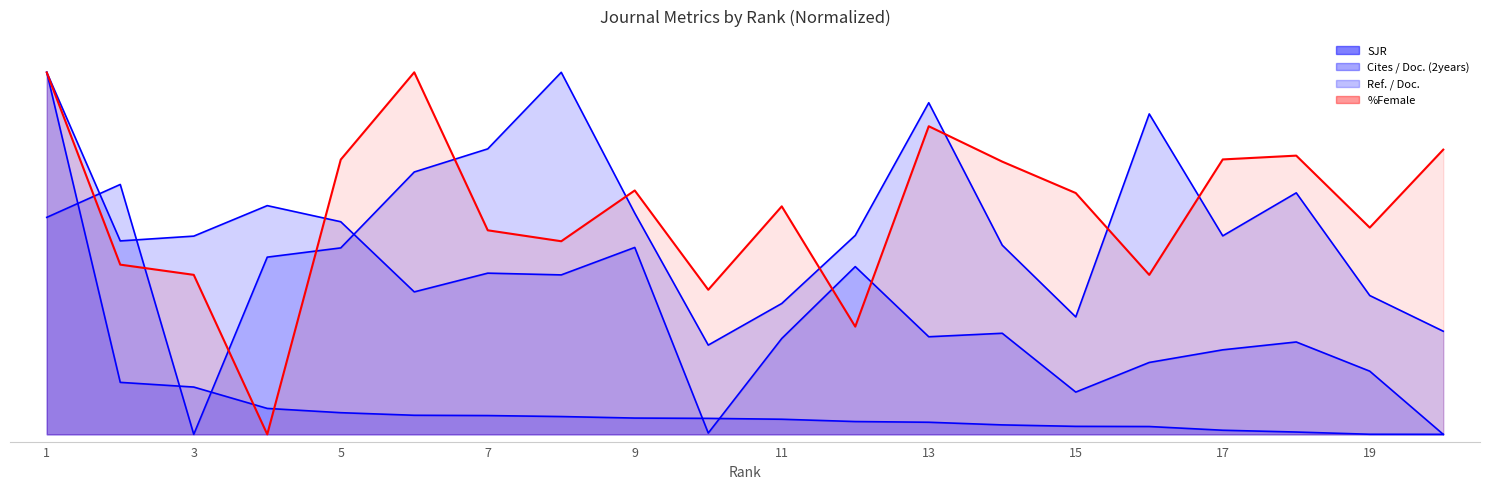

Reading left to right, what are all the values shown in this chart?

SJR: 1.0	0.1	0.1	0.1	0.1	0.1	0.1	0.0	0.0	0.0	0.0	0.0	0.0	0.0	0.0	0.0	0.0	0.0	0.0	0.0
Cites / Doc. (2years): 1.0	0.5	0.5	0.6	0.6	0.4	0.4	0.4	0.5	0.0	0.3	0.5	0.3	0.3	0.1	0.2	0.2	0.3	0.2	0.0
Ref. / Doc.: 0.6	0.7	0.0	0.5	0.5	0.7	0.8	1.0	0.6	0.2	0.4	0.5	0.9	0.5	0.3	0.9	0.5	0.7	0.4	0.3
%Female: 1.0	0.5	0.4	0.0	0.8	1.0	0.6	0.5	0.7	0.4	0.6	0.3	0.9	0.8	0.7	0.4	0.8	0.8	0.6	0.8